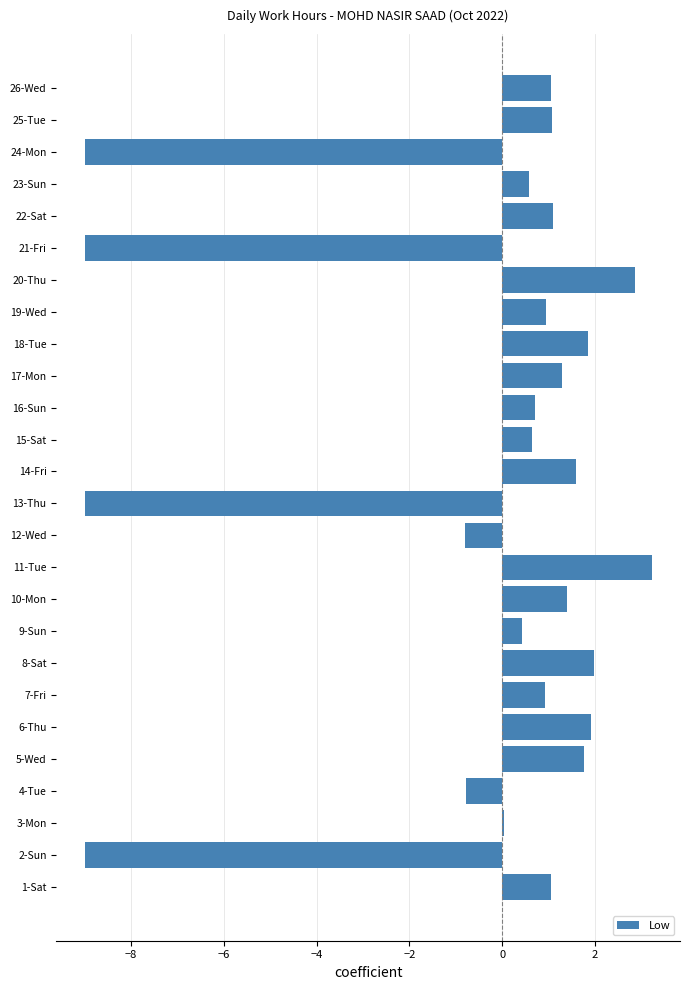

Does the chart contain stacked bars?

No